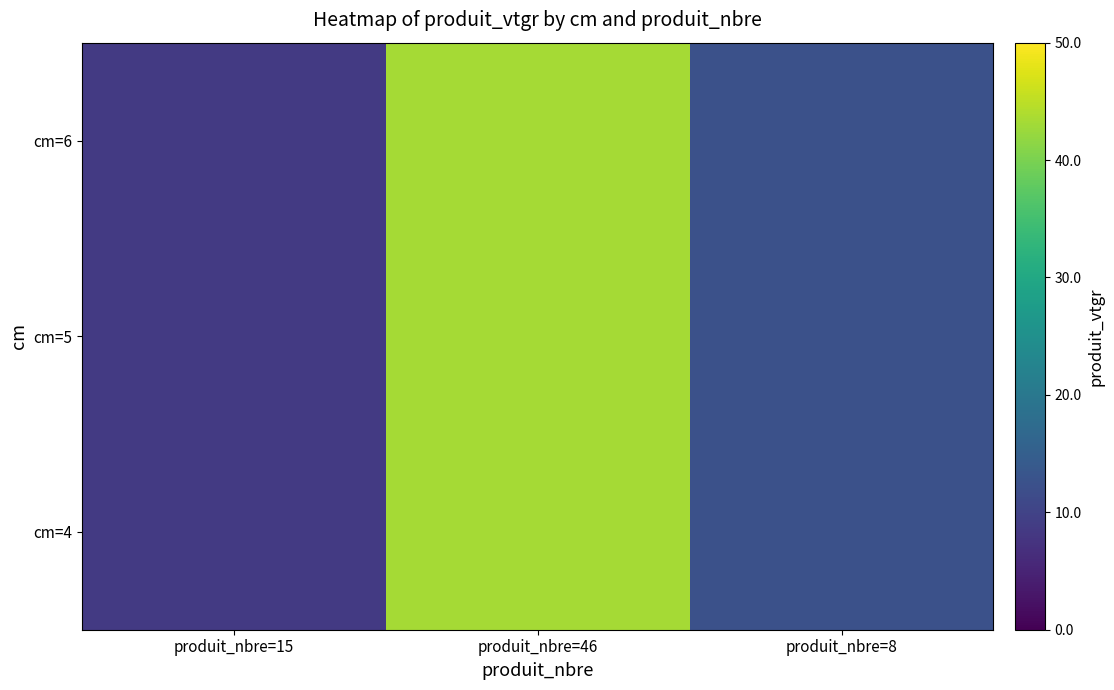

Reading left to right, list all the values displayed in this chart.

cm=4: produit_nbre=15=8.5	produit_nbre=46=43.2	produit_nbre=8=12.4
cm=5: produit_nbre=15=8.5	produit_nbre=46=43.2	produit_nbre=8=12.4
cm=6: produit_nbre=15=8.5	produit_nbre=46=43.2	produit_nbre=8=12.4